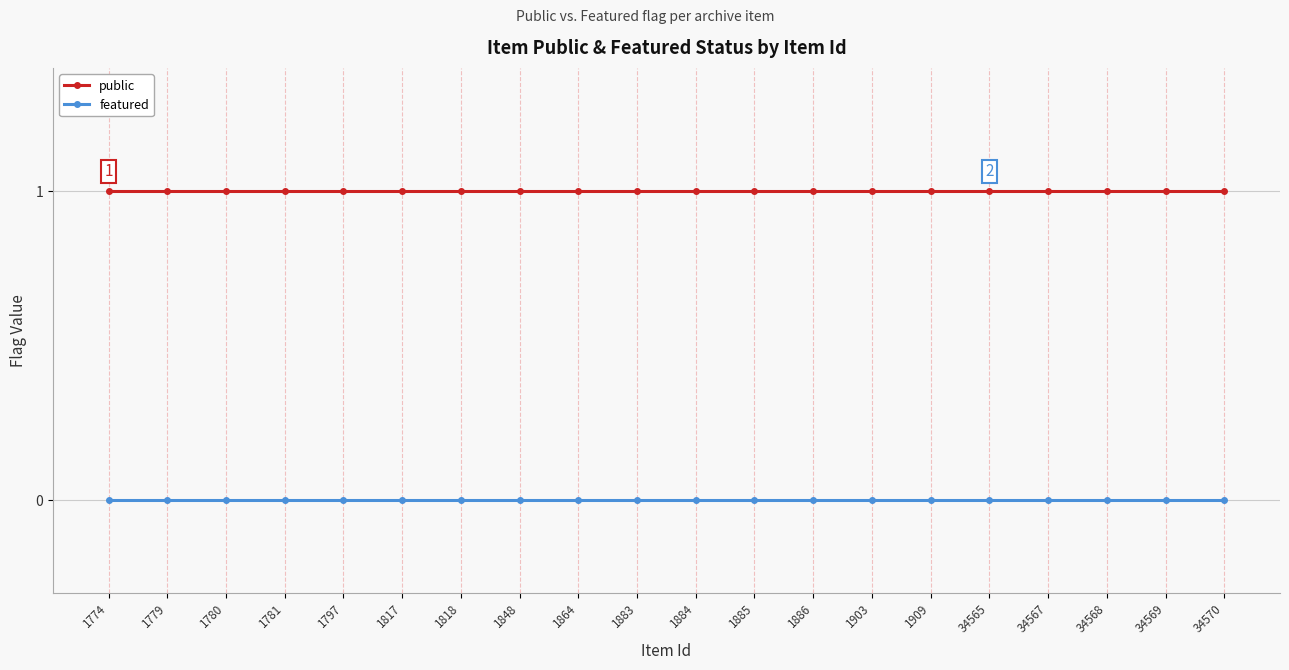

True or false: public and featured intersect in this chart.

False